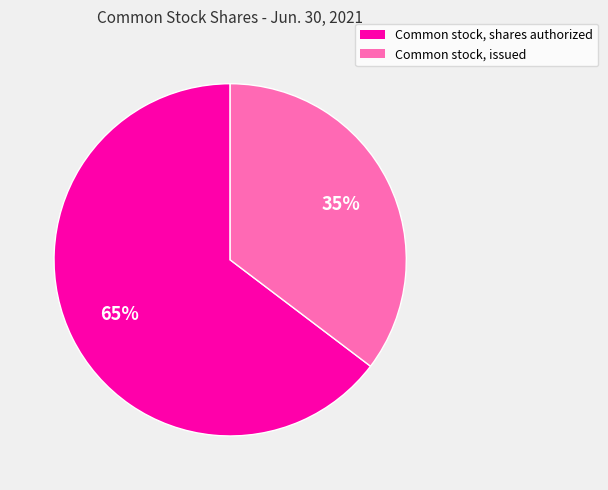

To the nearest percent, what is the combined percentage of Common stock, issued and Common stock, shares authorized?

100%